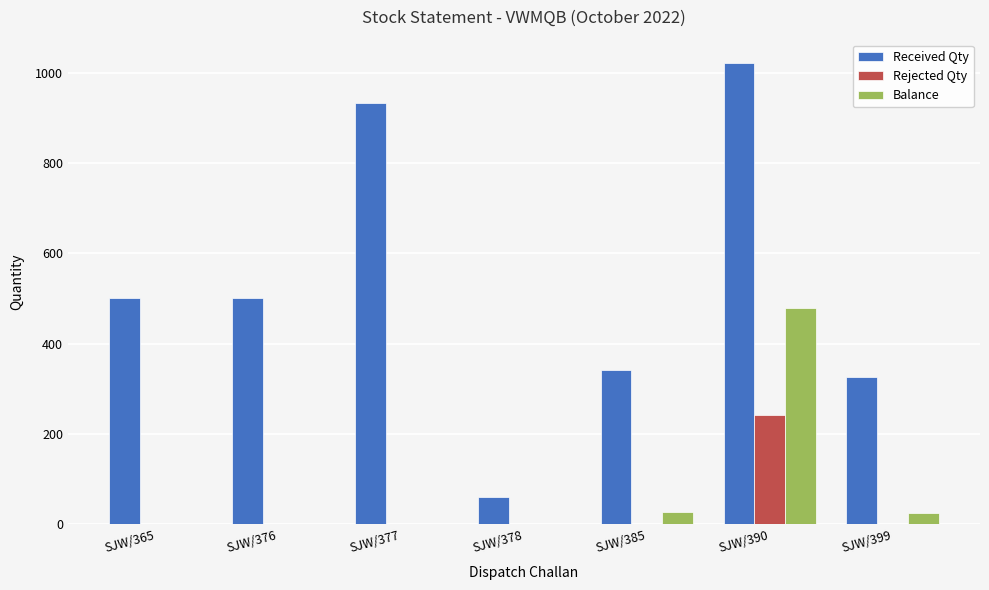

What is the sum of all Received Qty values?

3682